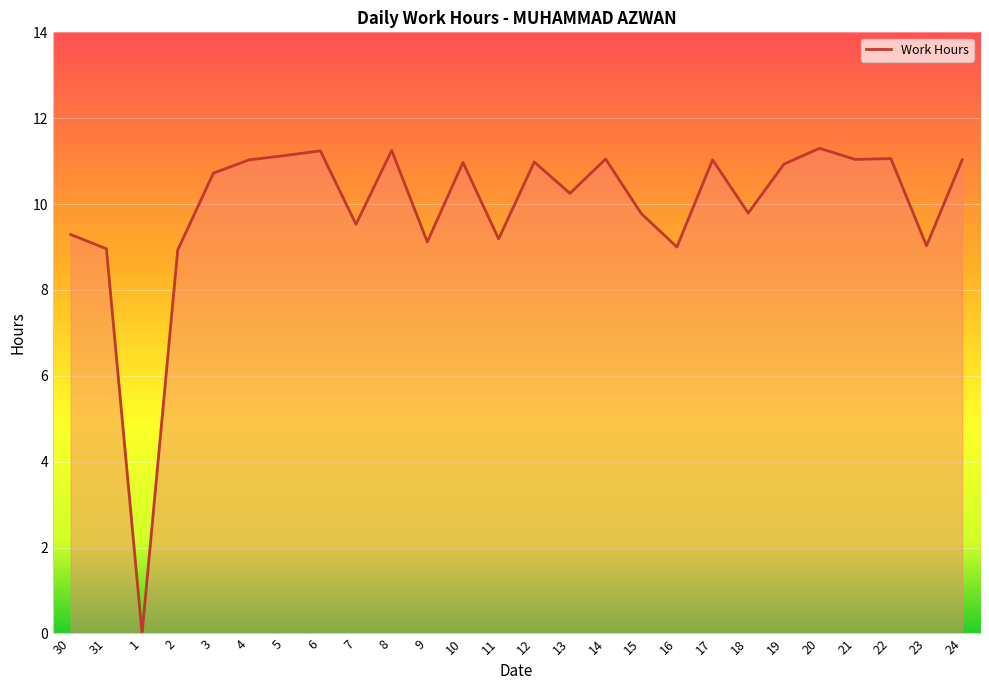

What position from the right is 7?

18